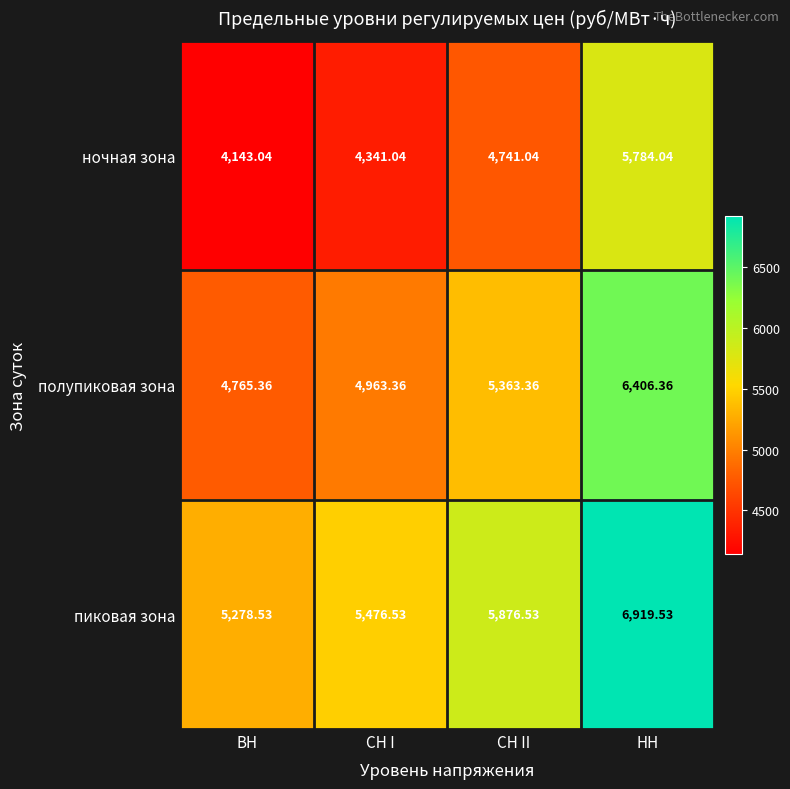

Which series has the largest total across all categories?

пиковая зона